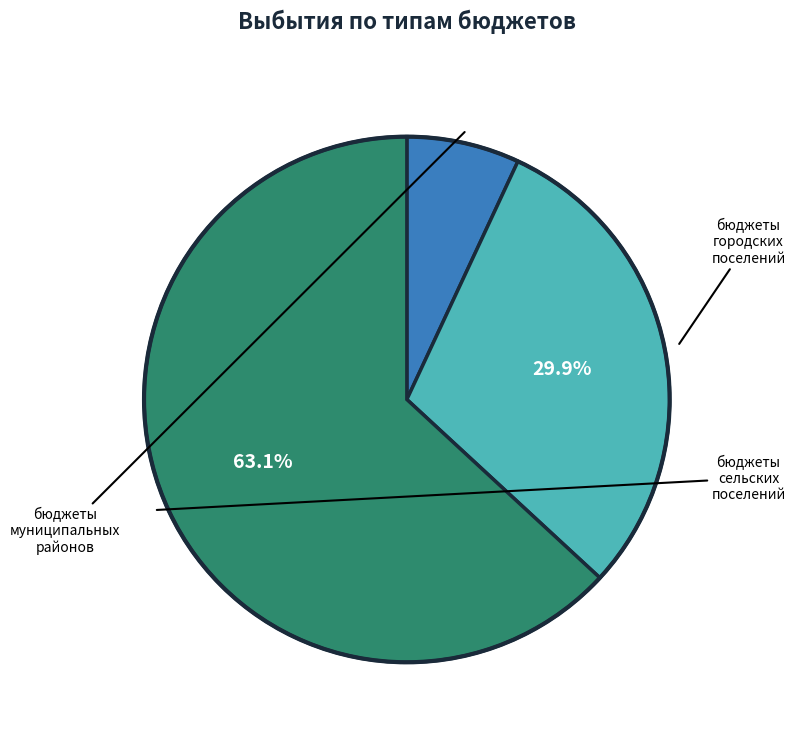

Is there any slice that represents more than half of the pie?

Yes